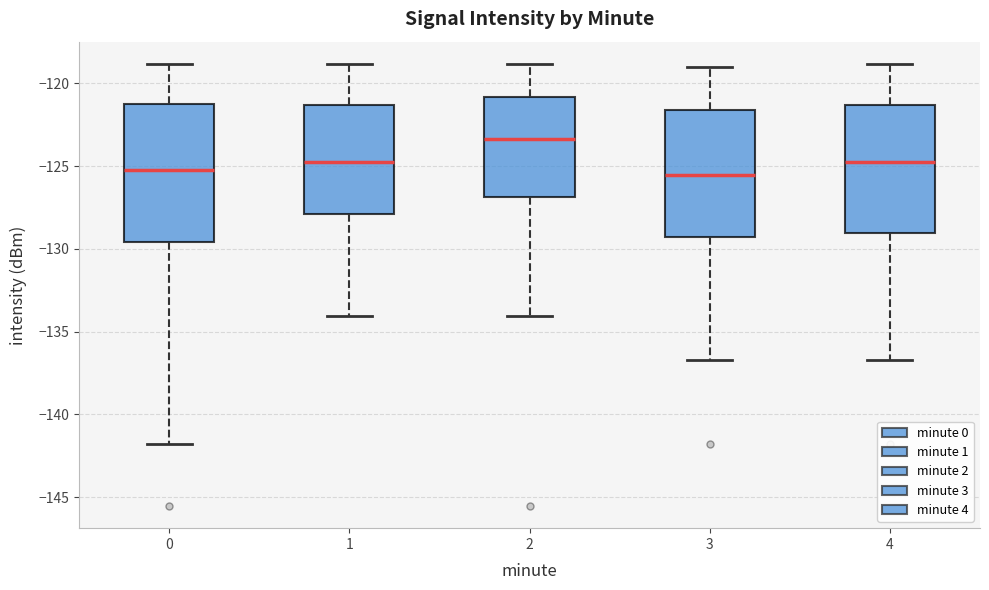

Reading left to right, transcribe this box plot: for each box, give where its median line is, the range the box spans, and where its two whiskers end, as read against the y-axis. The values are not printed on the chart, so give them approximately, as read against the axis.

0: median -125.0, box -129.5 to -121.0, whiskers -142.0 to -119.0
1: median -124.5, box -128.0 to -121.5, whiskers -134.0 to -119.0
2: median -123.5, box -127.0 to -121.0, whiskers -134.0 to -119.0
3: median -125.5, box -129.5 to -121.5, whiskers -136.5 to -119.0
4: median -124.5, box -129.0 to -121.5, whiskers -136.5 to -119.0